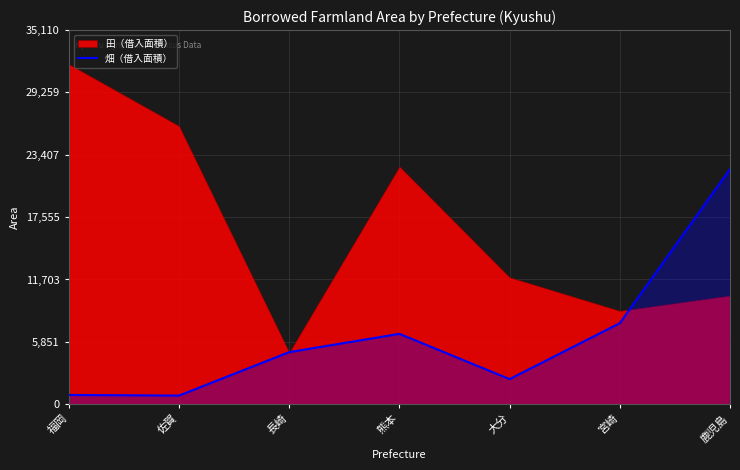

What is the sum of all values?

45184